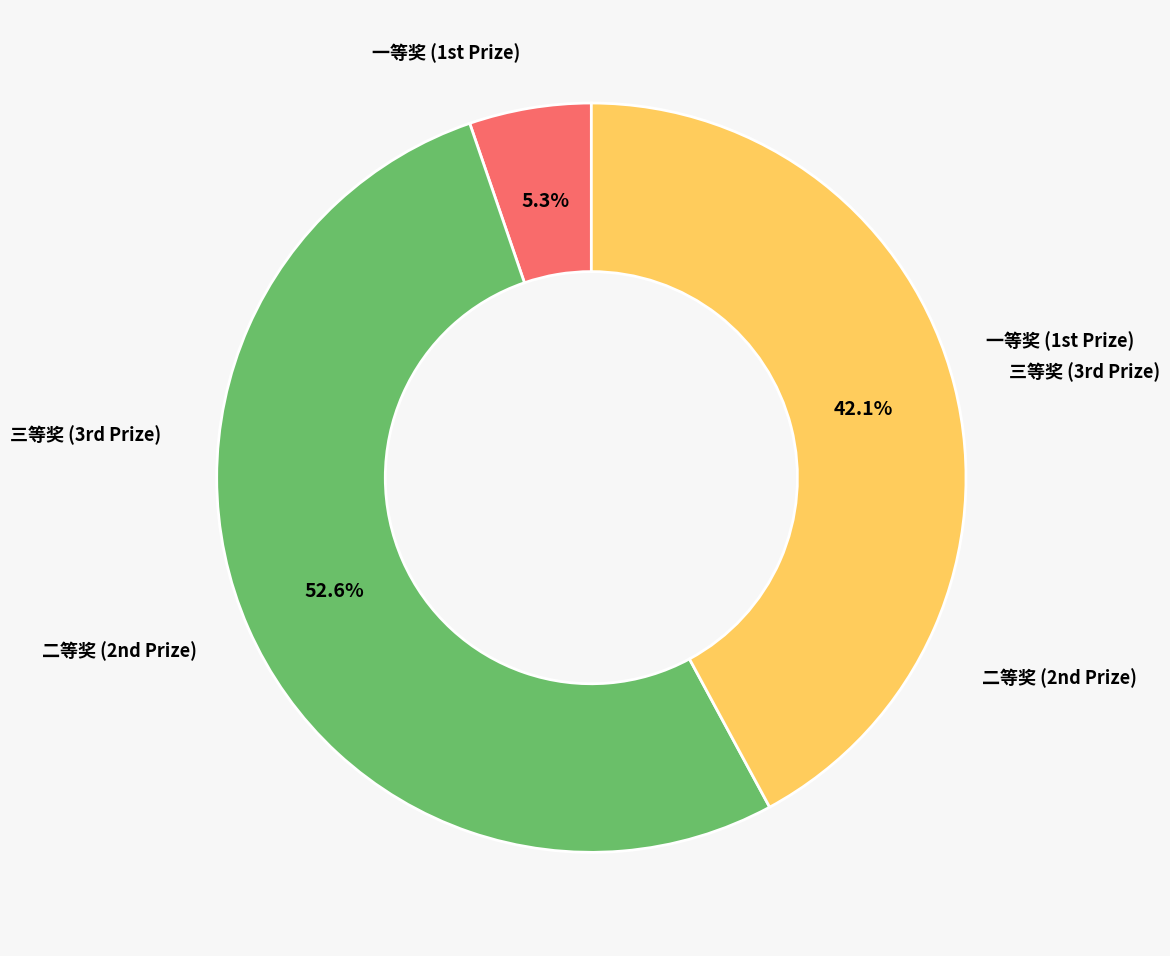

To the nearest percent, what is the average slice percentage?

33%